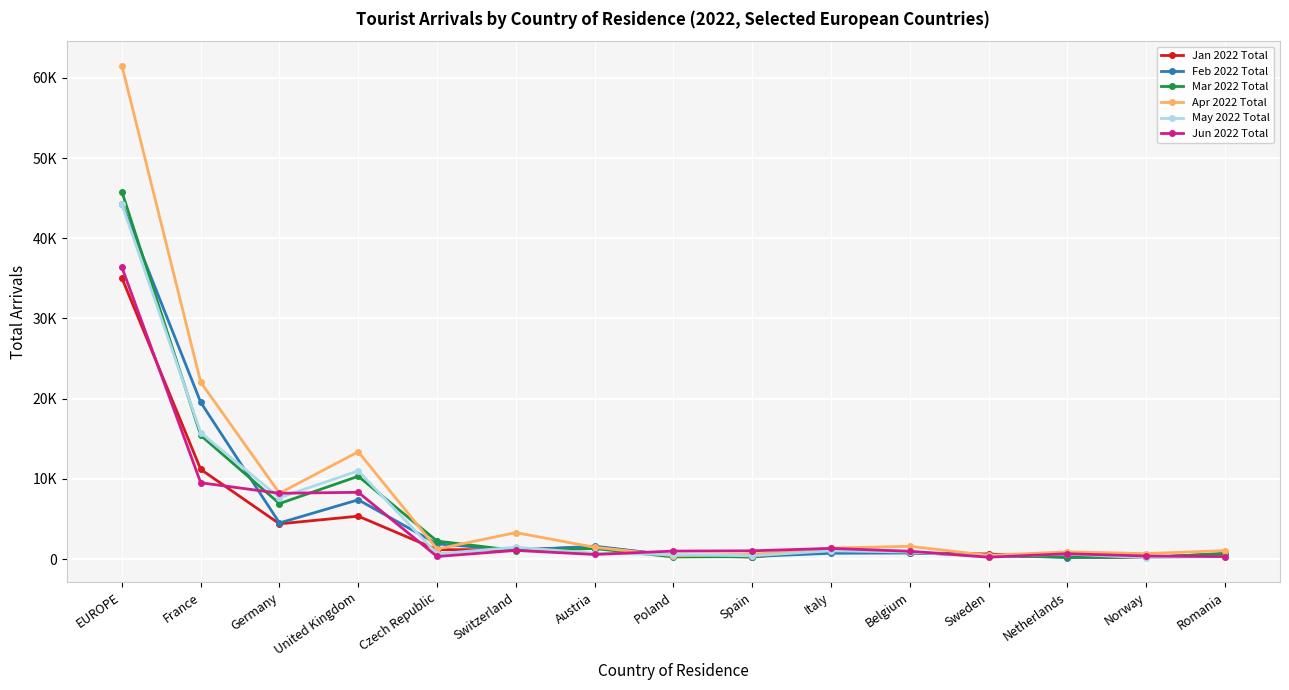

What are all the series names shown in the legend?

Jan 2022 Total, Feb 2022 Total, Mar 2022 Total, Apr 2022 Total, May 2022 Total, Jun 2022 Total